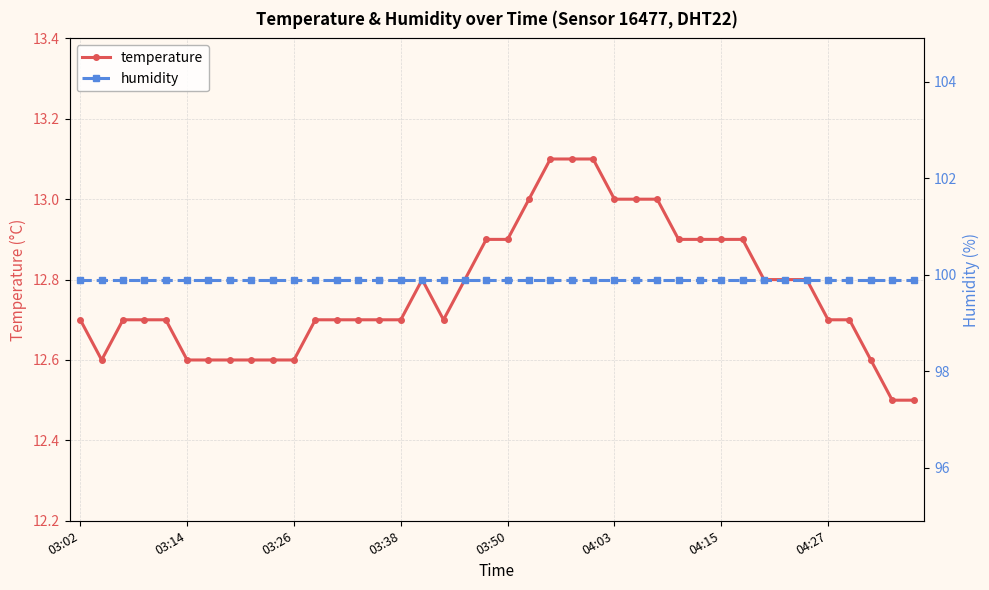

True or false: temperature has a value of 12.6 at 9.

True